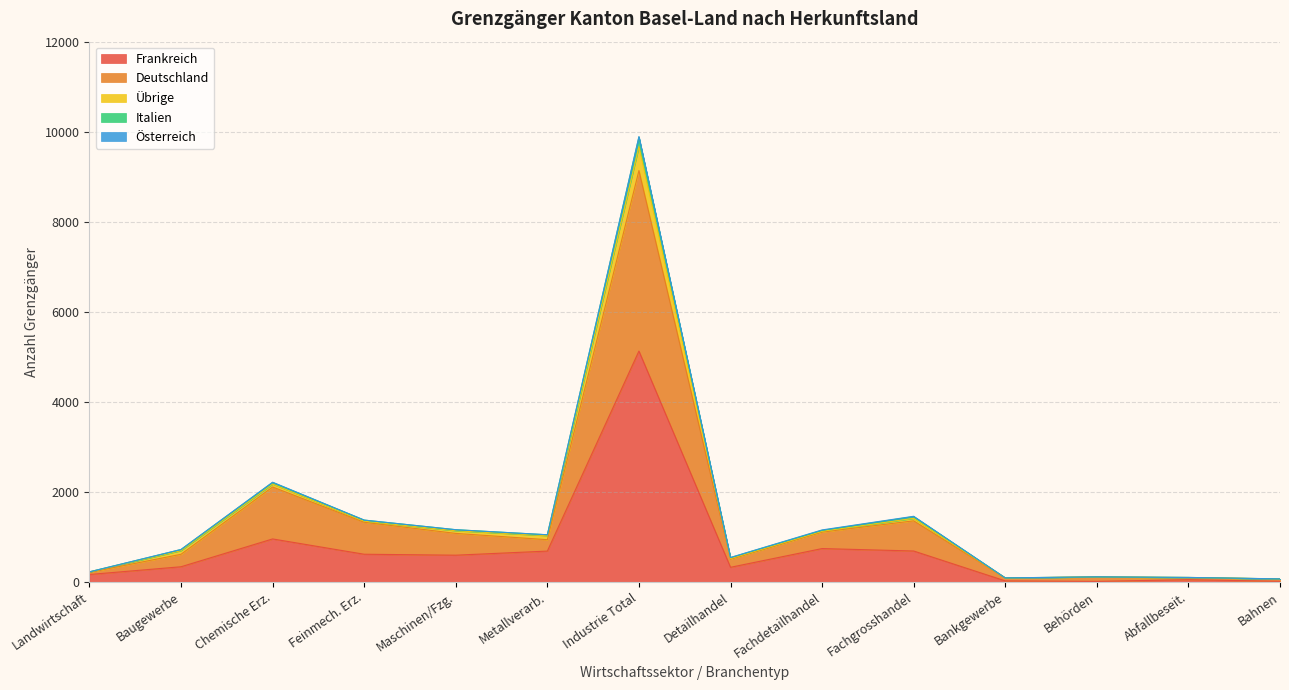

What is the highest value of the Frankreich series?

5128